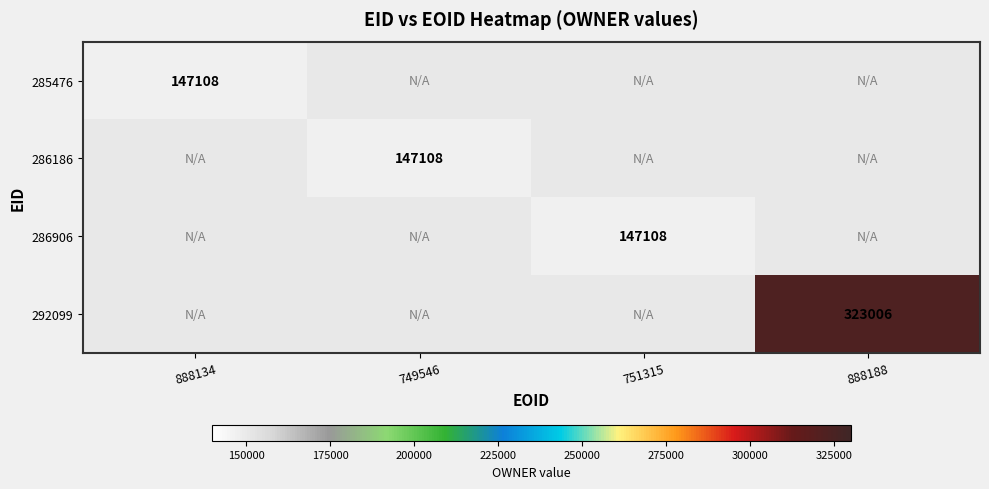

What is the greatest value displayed?

323006.0